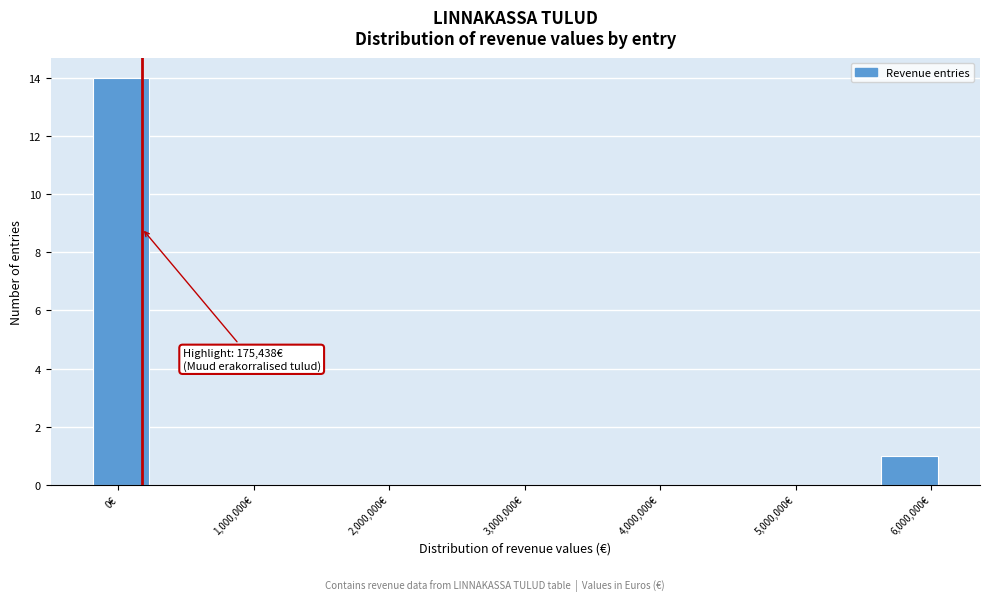

Which range on the x-axis has the tallest bar?

-200000 to 200000